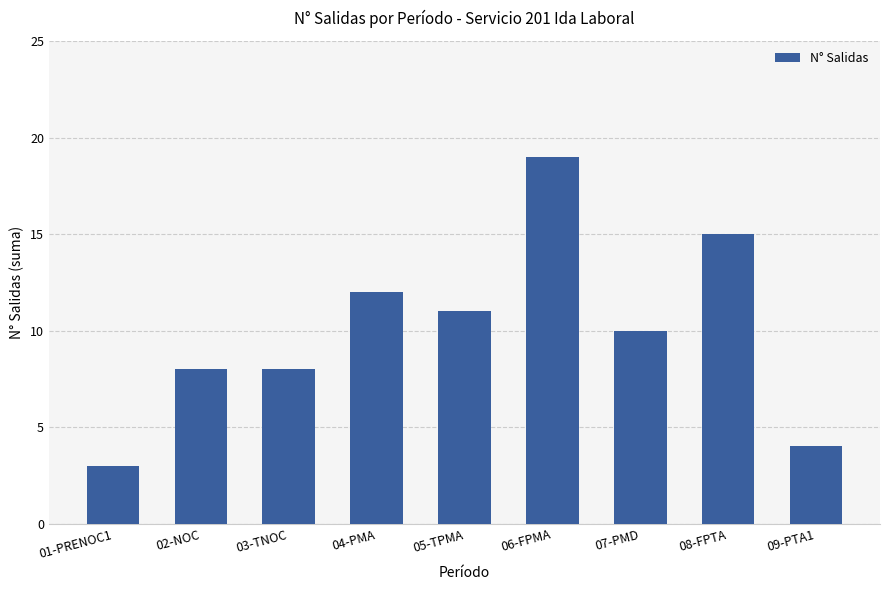

Reading right to left, extract all data points from this chart.

09-PTA1=4	08-FPTA=15	07-PMD=10	06-FPMA=19	05-TPMA=11	04-PMA=12	03-TNOC=8	02-NOC=8	01-PRENOC1=3